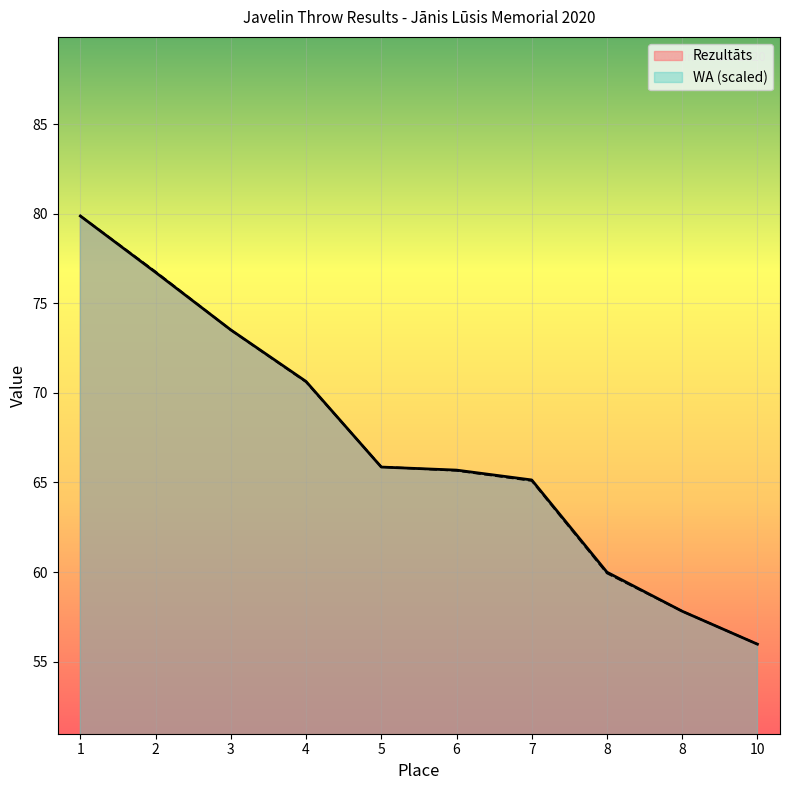

Rank the series by their average value, from lowest to highest.

WA, Rezultāts